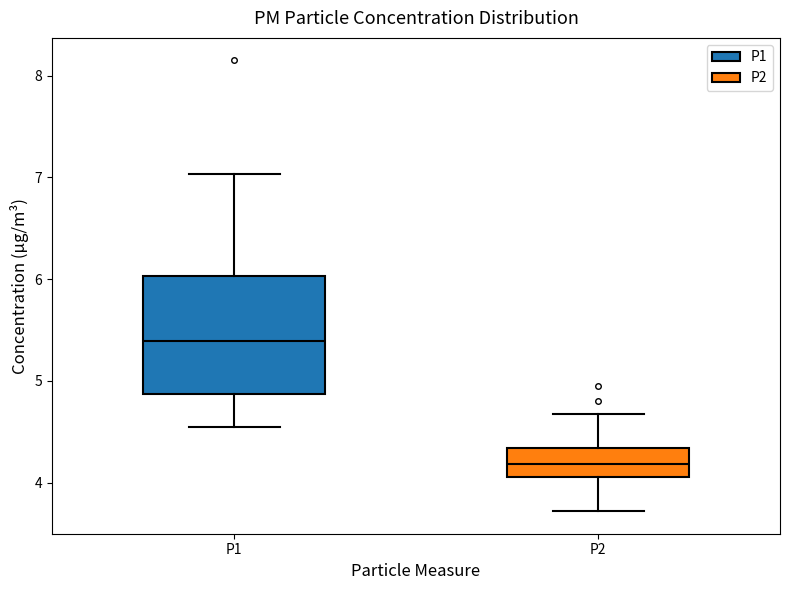

Where is the upper edge of the box for P2 on the y-axis? The values are not printed on the chart, so give them approximately, as read against the axis.

4.3